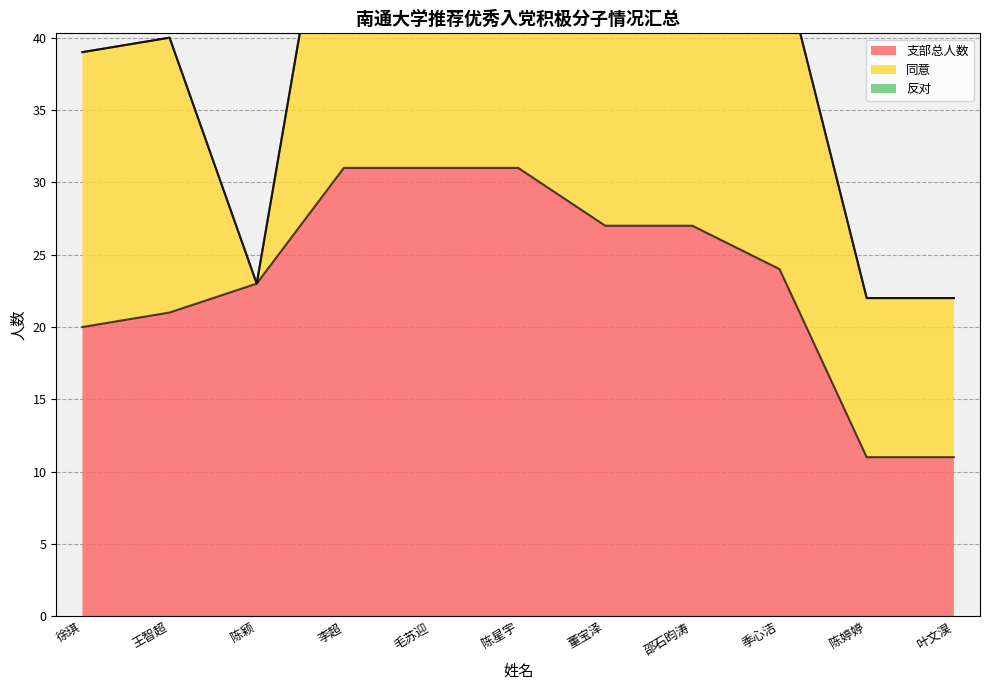

What is the spread (max minus min) of values at 陈婷婷?

11